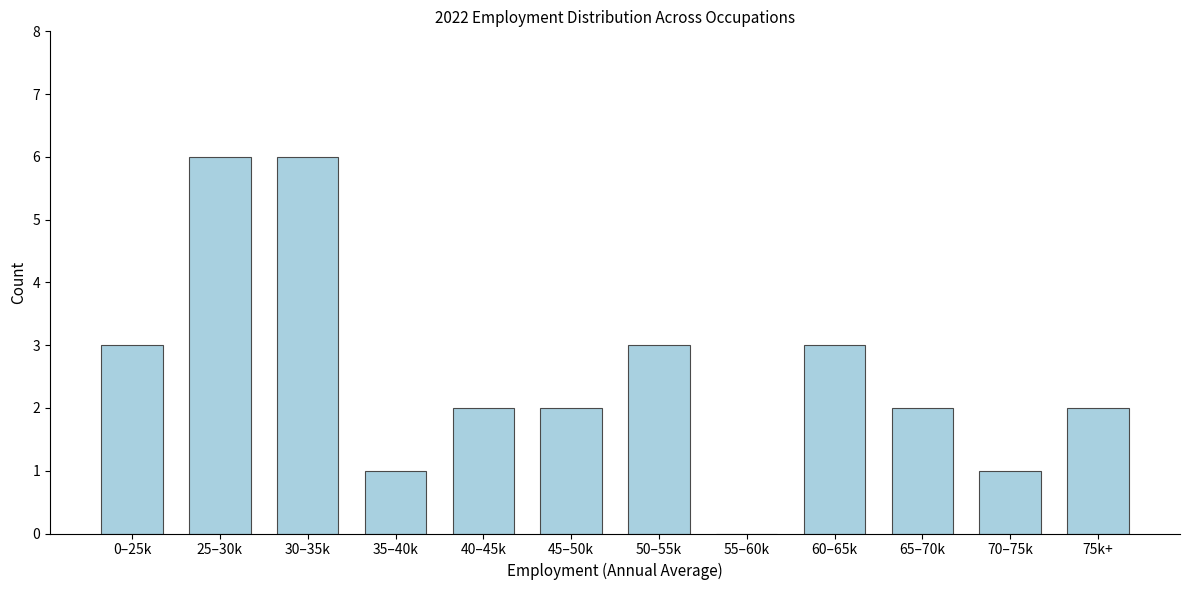

Reading right to left, what are all the values shown in this chart?

75k+=2	70–75k=1	65–70k=2	60–65k=3	55–60k=0	50–55k=3	45–50k=2	40–45k=2	35–40k=1	30–35k=6	25–30k=6	0–25k=3